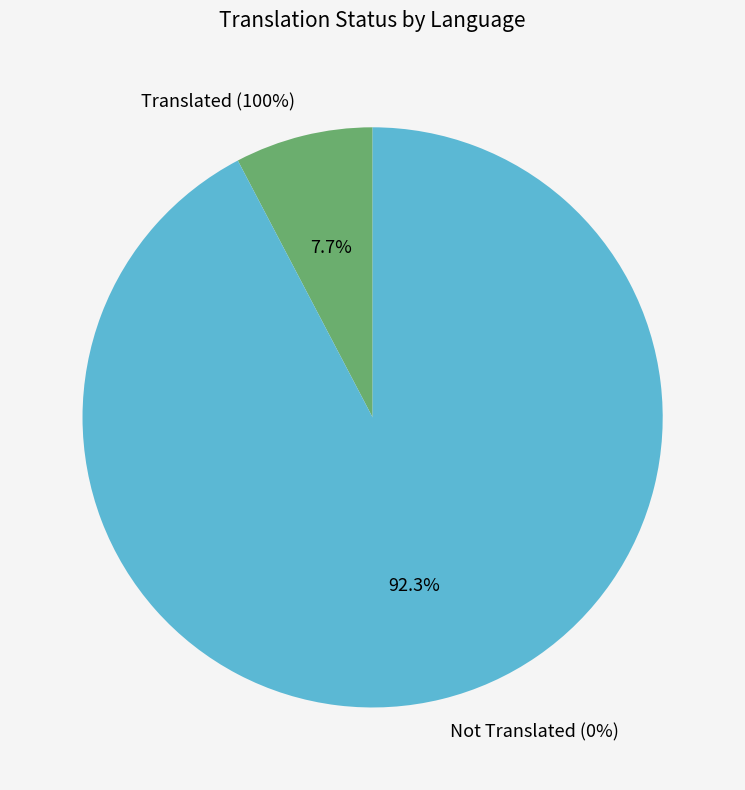

Does Portuguese (Brazil) account for over 50% of the chart?

No